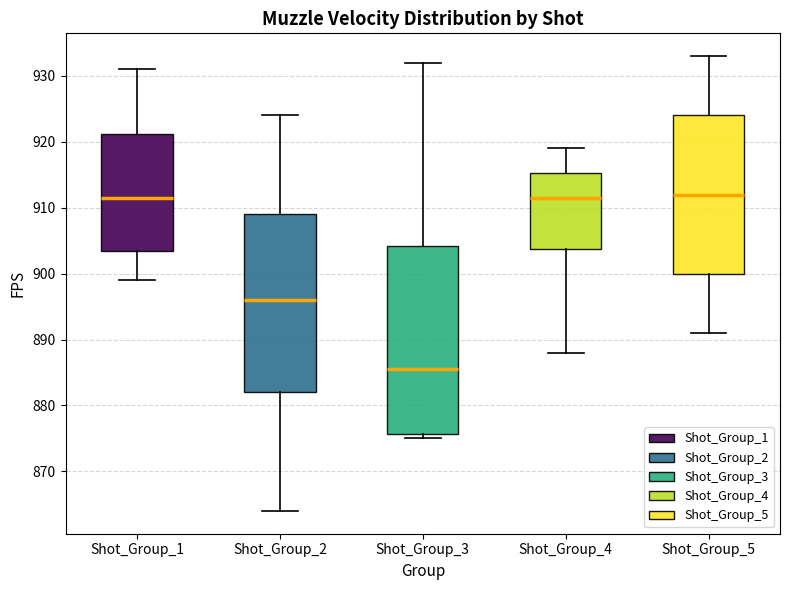

Which box's median line is the lowest?

Shot_Group_3